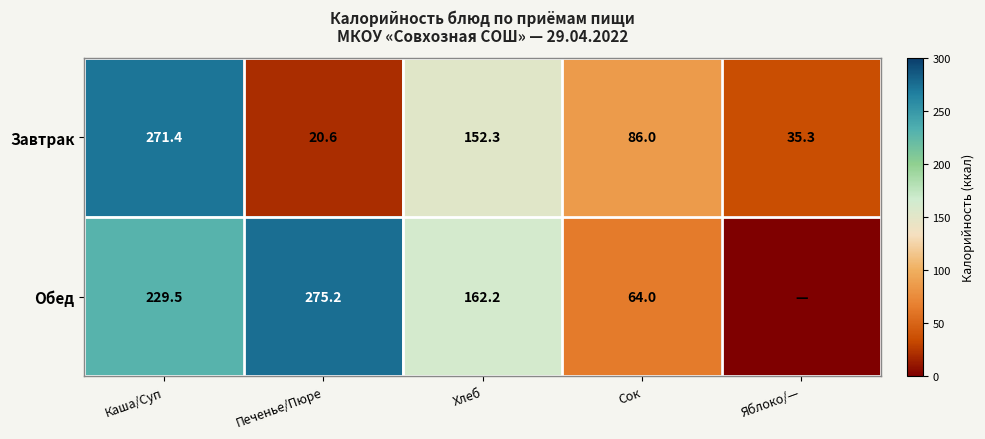

What is the difference between the Завтрак values at Яблоко/— and Каша/Суп?

236.1